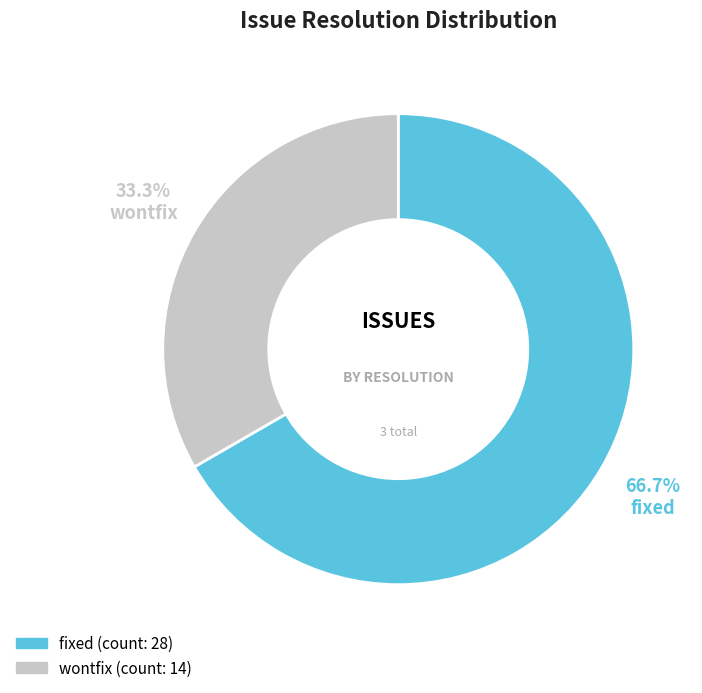

Does any single category account for the majority?

Yes